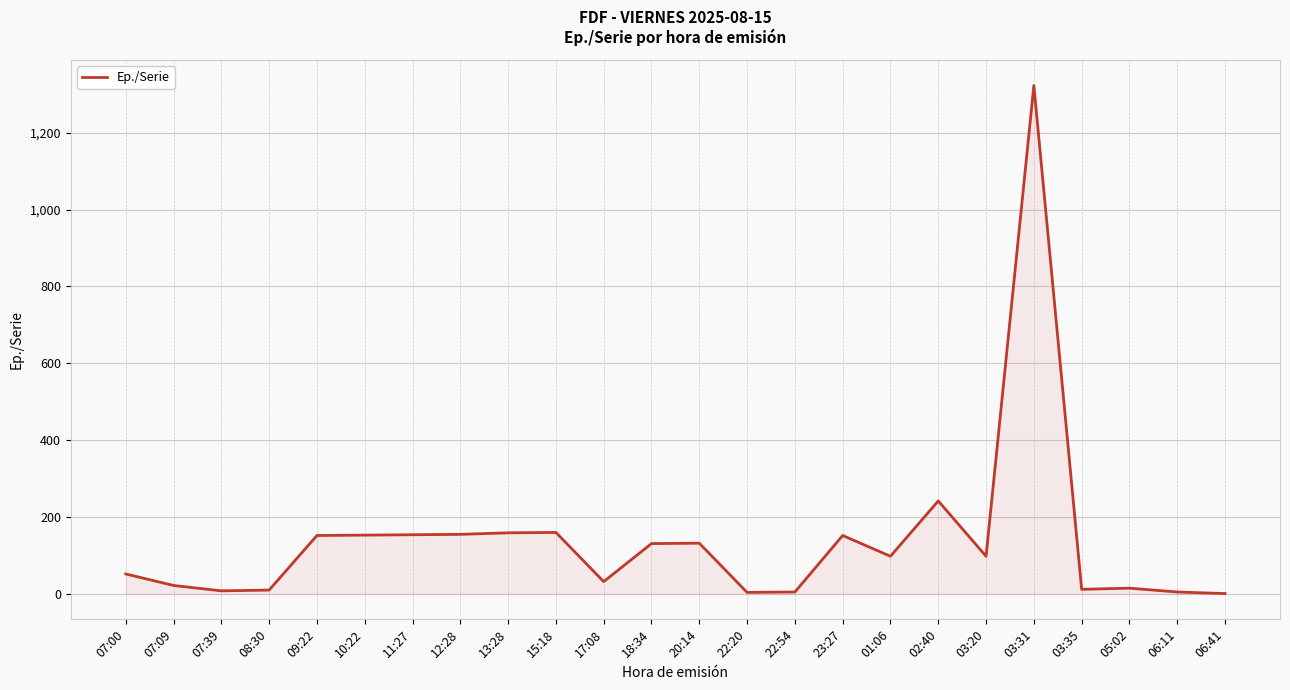

At which label is the value closest to 662?

02:40